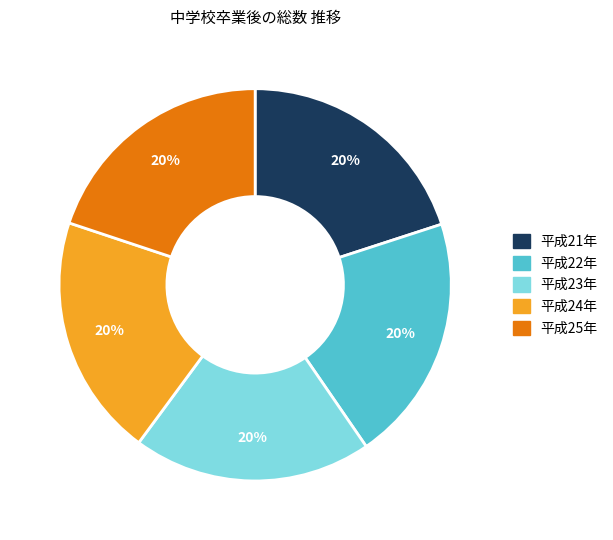

Is it true that 平成22年 is 20% of the pie?

True